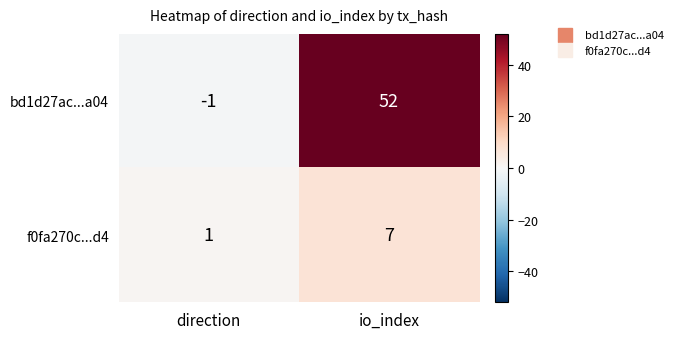

Read the f0fa270c...d4 value at io_index.

7